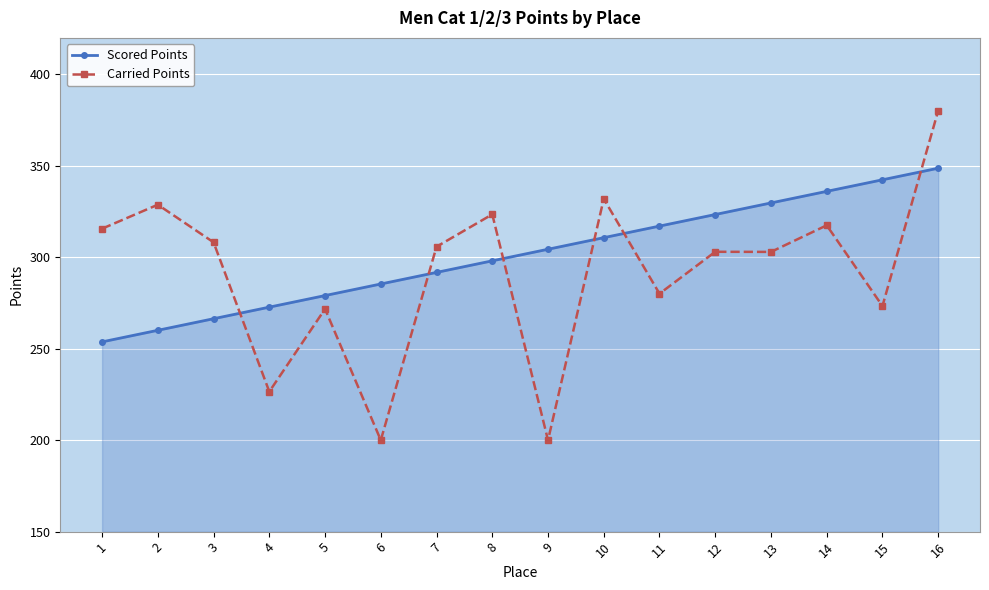

Reading left to right, transcribe all the data shown in this chart.

Scored Points: 253.8	260.1	266.4	272.8	279.1	285.4	291.8	298.1	304.4	310.7	317.1	323.4	329.7	336.1	342.4	348.7
Carried Points: 315.7	328.8	308.2	226.6	271.8	200.0	305.8	323.5	200.0	332.0	280.1	303.0	303.0	317.5	273.4	380.2